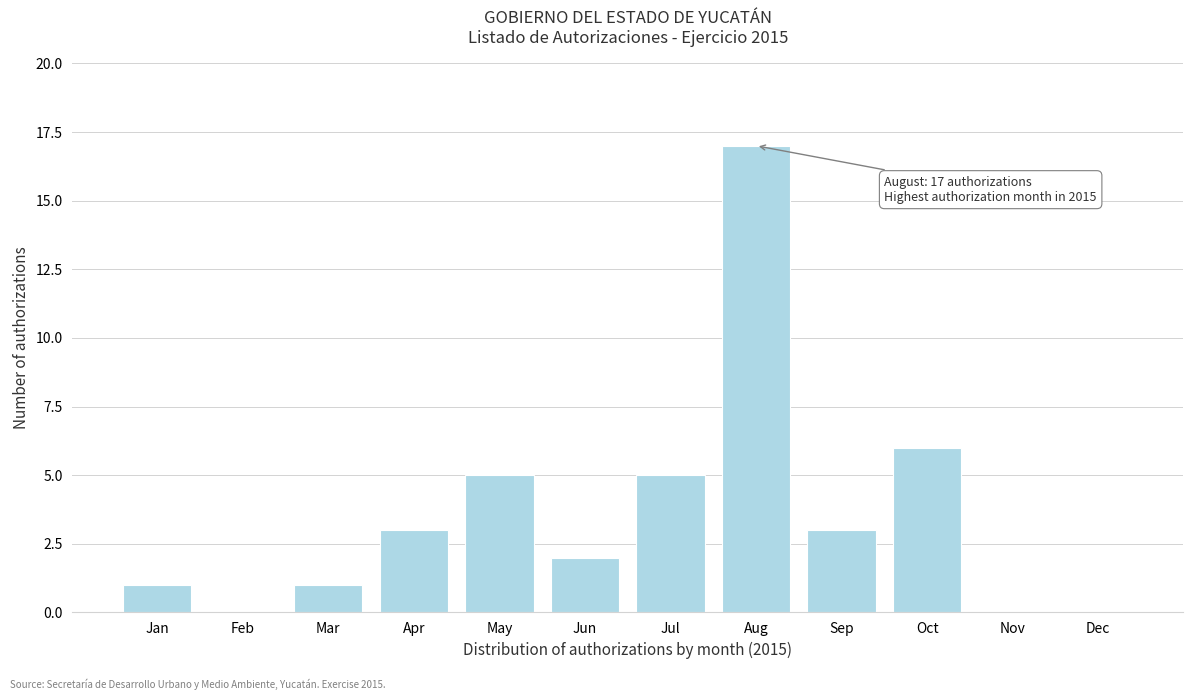

Reading right to left, transcribe all the data shown in this chart.

Dec=0	Nov=0	Oct=6	Sep=3	Aug=17	Jul=5	Jun=2	May=5	Apr=3	Mar=1	Feb=0	Jan=1